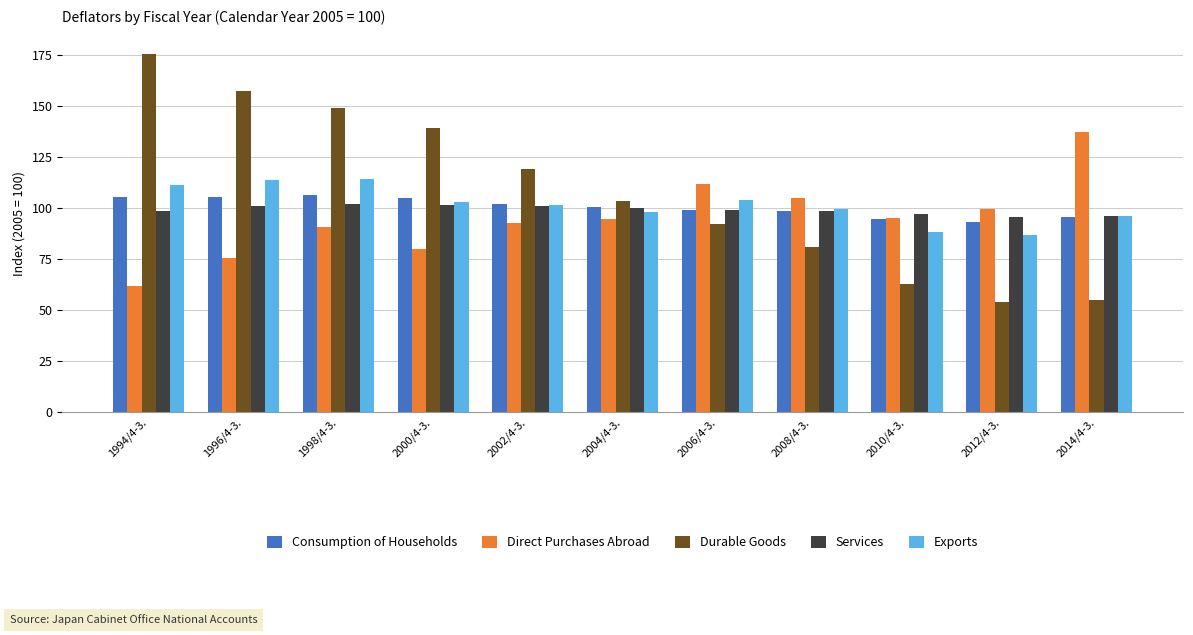

What is the spread (max minus min) of values at 2012/4-3.?

45.8